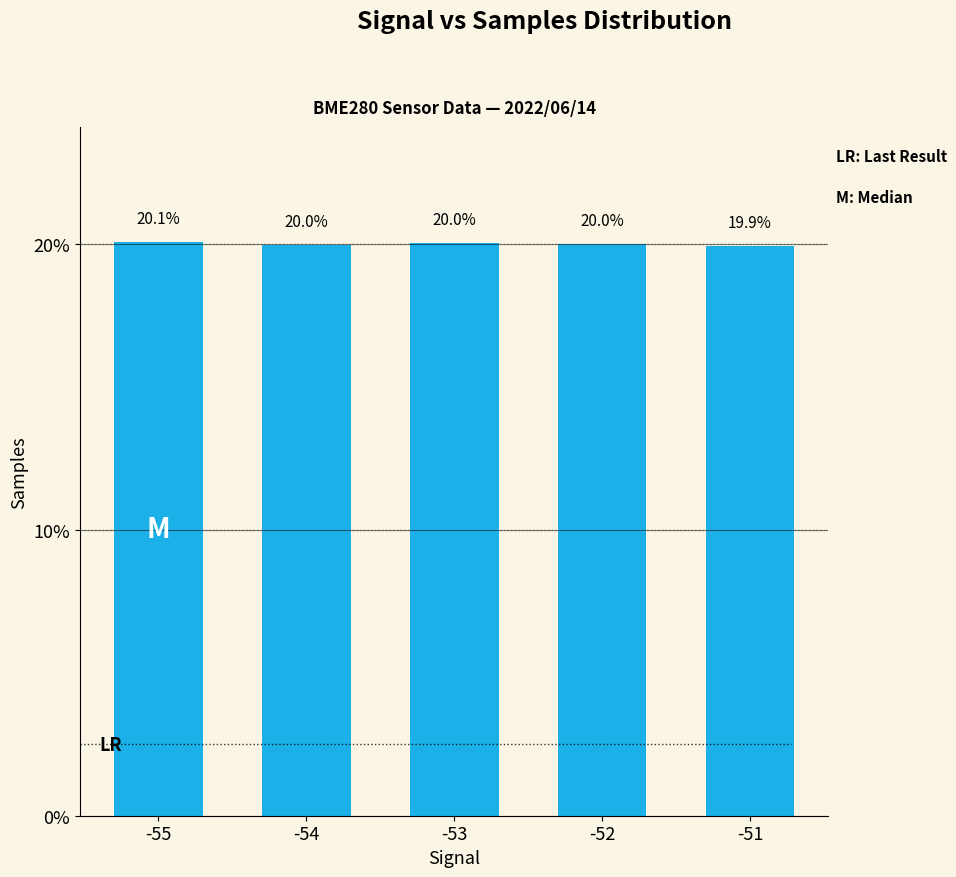

At which category does the chart reach its peak across all series?

-55